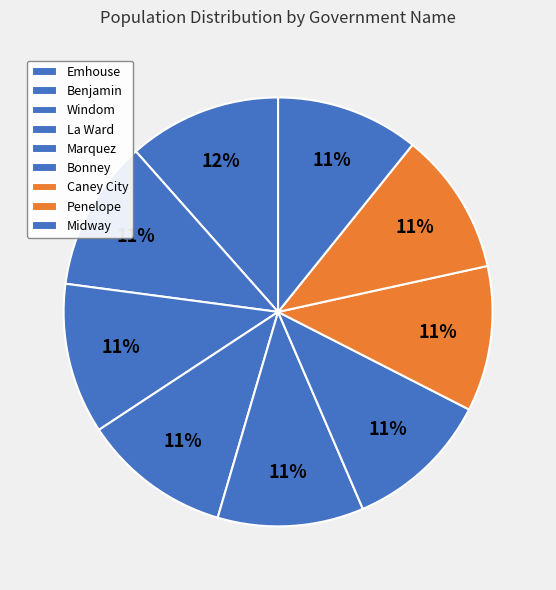

To the nearest percent, what portion does La Ward represent?

11%